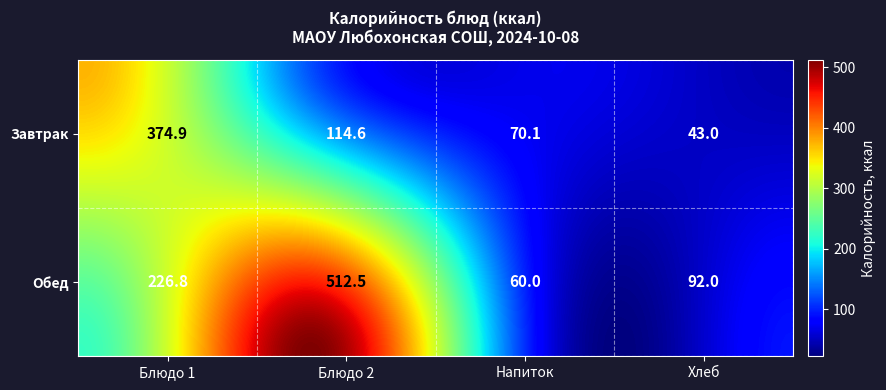

Reading left to right, list all the values displayed in this chart.

Завтрак: 0=374.9	1=114.6	2=70.1	3=43.0
Обед: 0=226.8	1=512.5	2=60.0	3=92.0